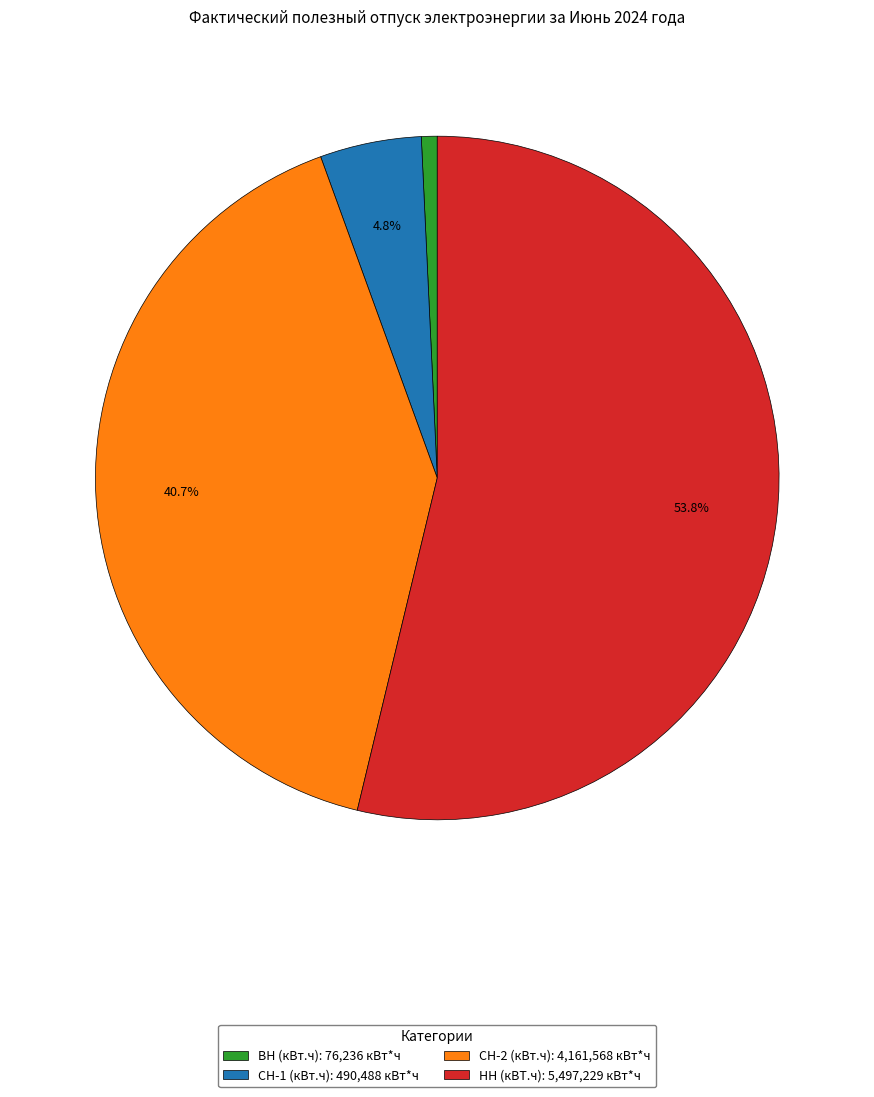

Combined, do СН-2 (кВт.ч) and НН (кВТ.ч) account for over 50%?

Yes